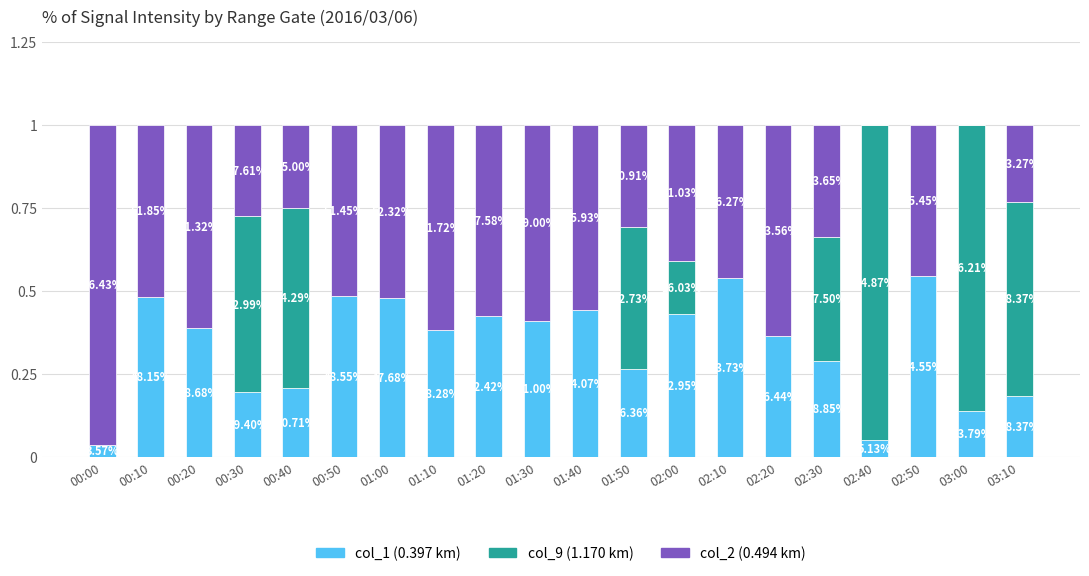

Where is col_9 (1.170 km) nearest to the value 0?

00:00